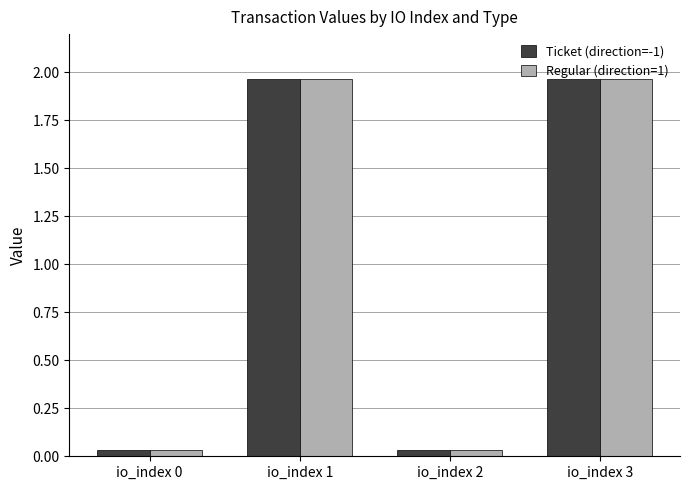

What is the sum of all Regular (direction=1) values?

4.0